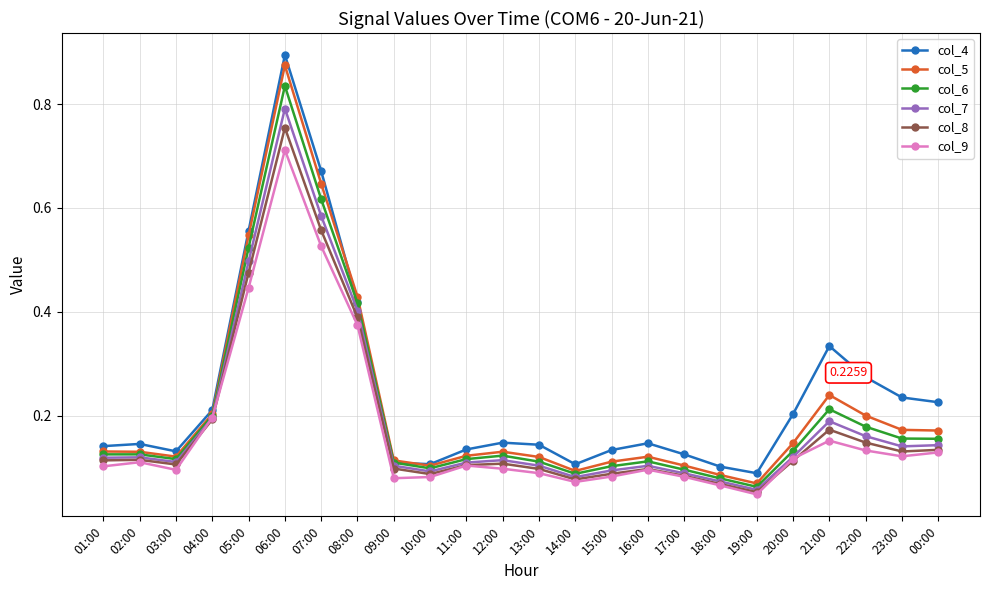

Which category has the lowest value in the col_4 series?

19:00